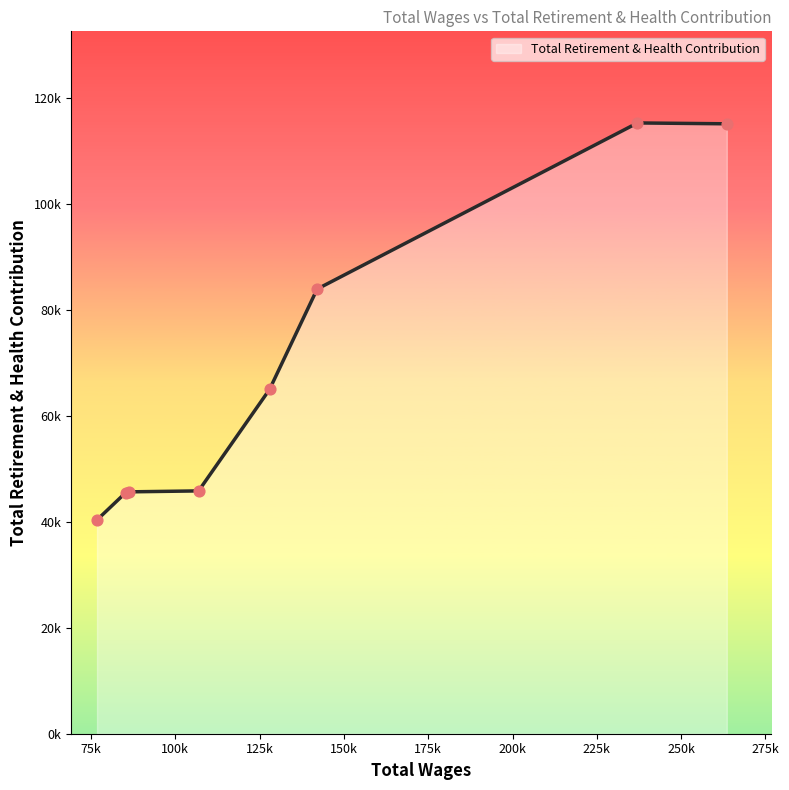

Does the chart have visible grid lines?

No